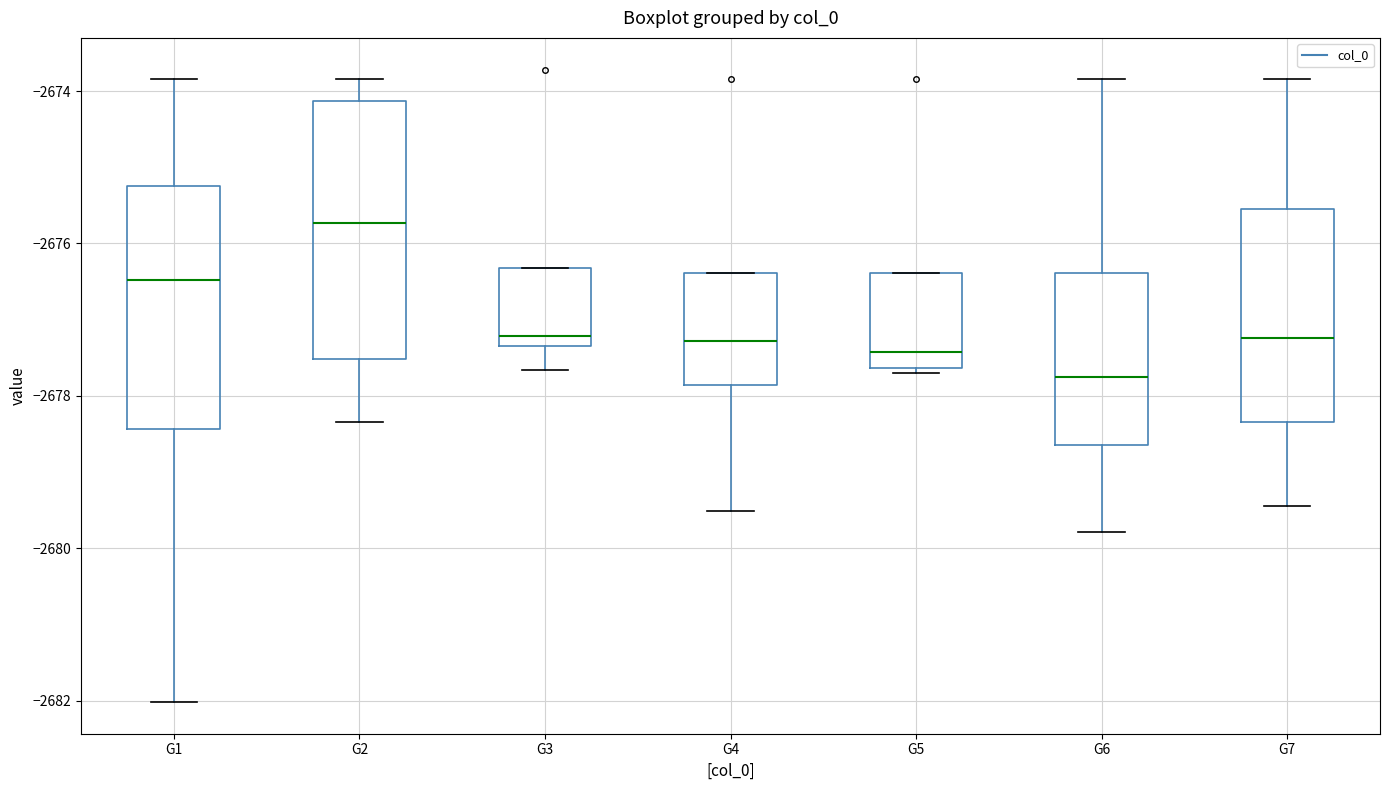

Reading left to right, read every box against the y-axis: the position of its median line, the range the box covers, and the ends of its whiskers. The values are not printed on the chart, so give them approximately, as read against the axis.

G1: median -2676.4, box -2678.4 to -2675.2, whiskers -2682.0 to -2673.8
G2: median -2675.8, box -2677.6 to -2674.2, whiskers -2678.4 to -2673.8
G3: median -2677.2, box -2677.4 to -2676.4, whiskers -2677.6 to -2676.4
G4: median -2677.2, box -2677.8 to -2676.4, whiskers -2679.6 to -2676.4
G5: median -2677.4, box -2677.6 to -2676.4, whiskers -2677.8 to -2676.4
G6: median -2677.8, box -2678.6 to -2676.4, whiskers -2679.8 to -2673.8
G7: median -2677.2, box -2678.4 to -2675.6, whiskers -2679.4 to -2673.8